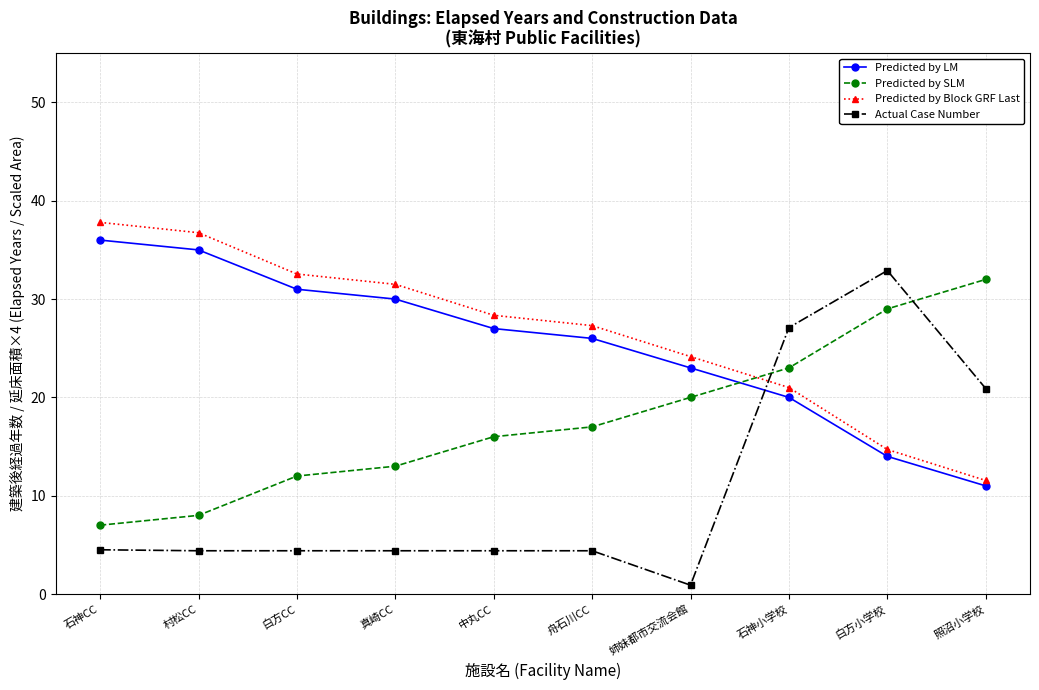

What value does the Actual Case Number series have at 白方小学校?

32.9